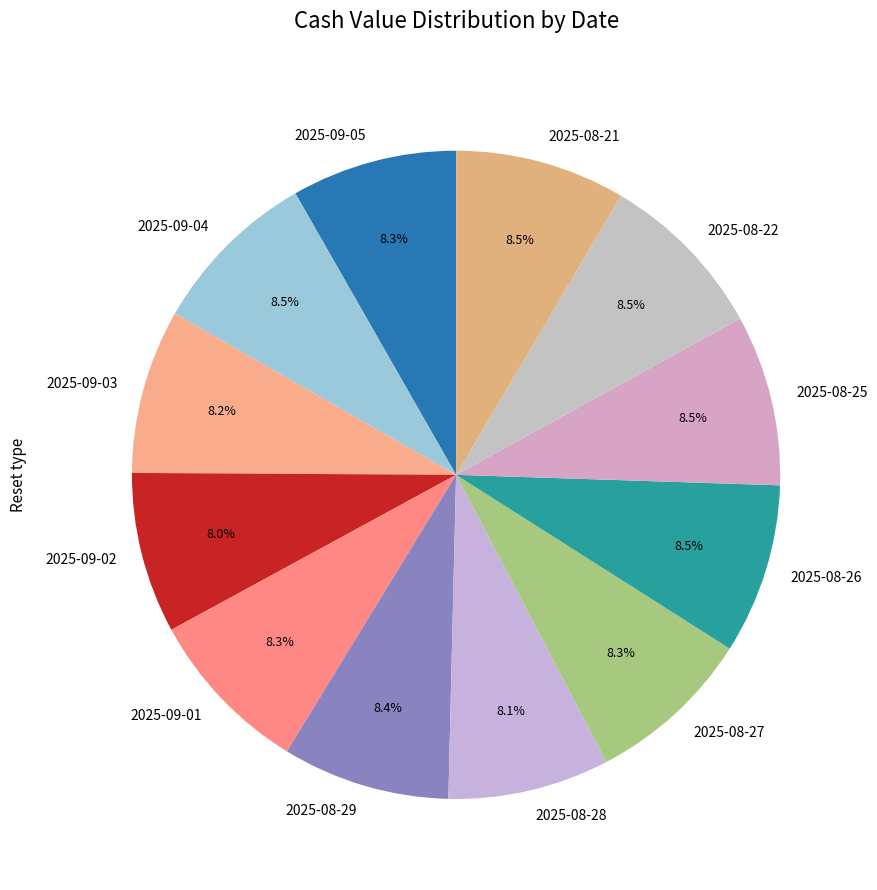

The 2025-09-02 slice represents 8% of the pie. True or false?

True